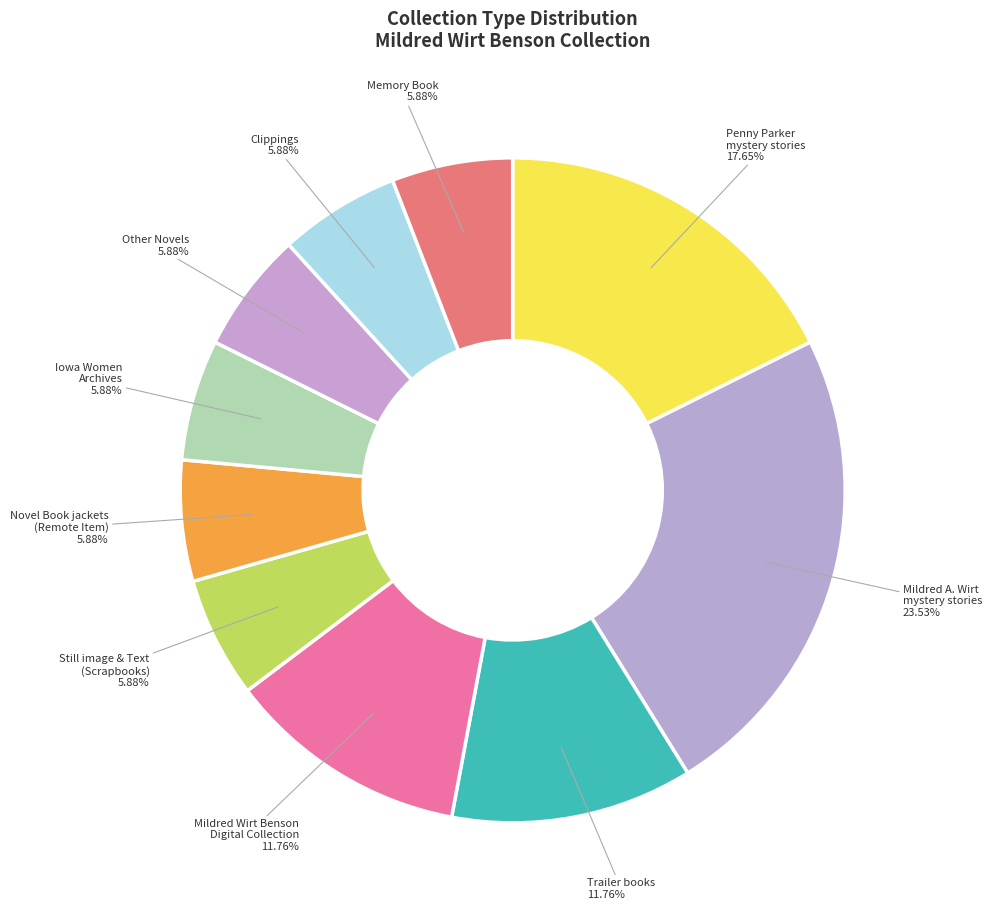

Which slice is the largest?

Mildred A. Wirt mystery stories